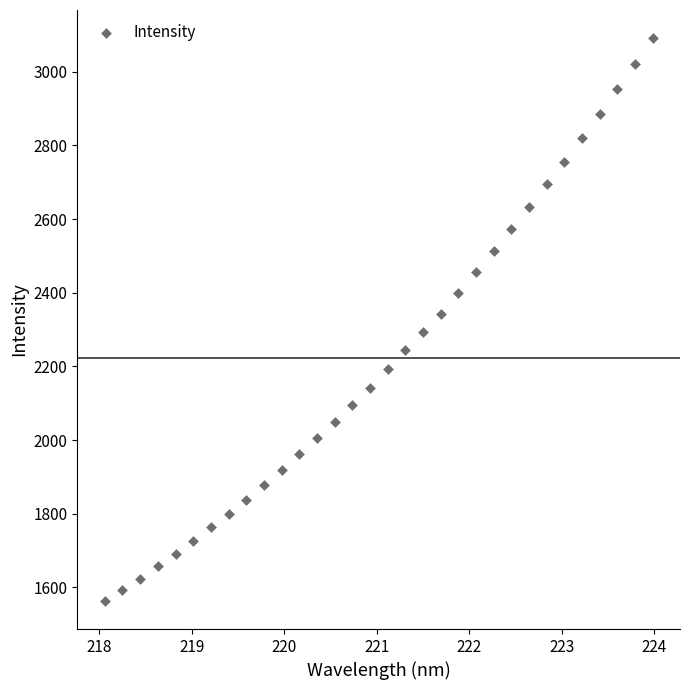

What is the range of X values (max minus min)?

5.9